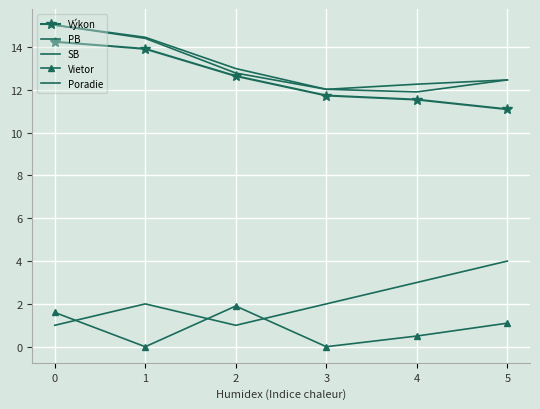

At which label does Vietor reach its peak?

2